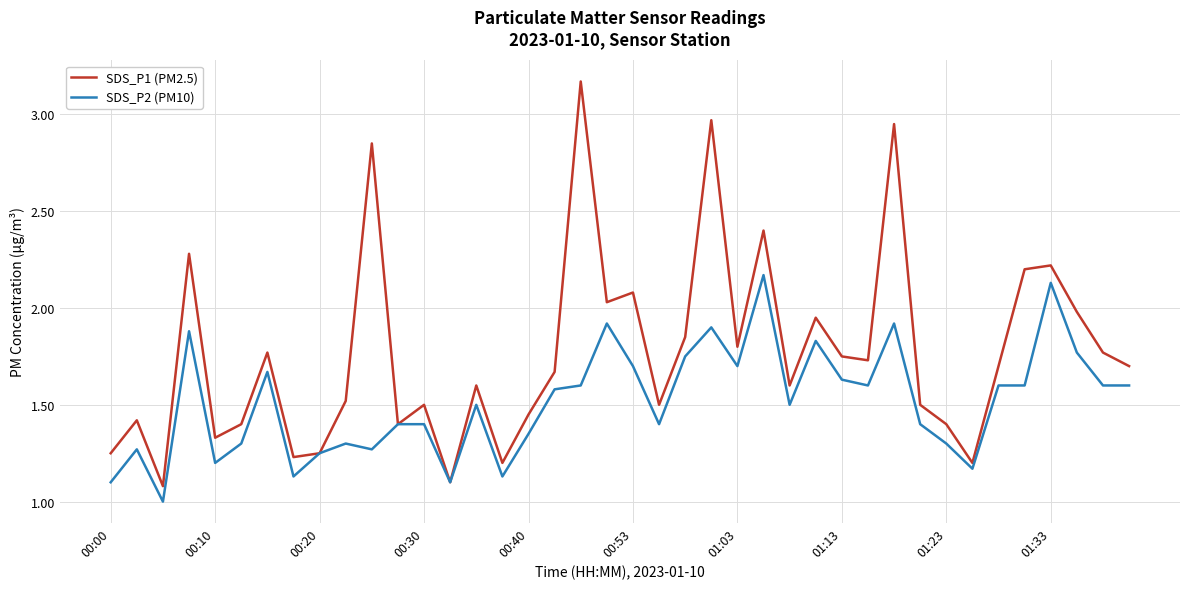

List the series in order of their peak value, lowest first.

SDS_P2 (PM10), SDS_P1 (PM2.5)